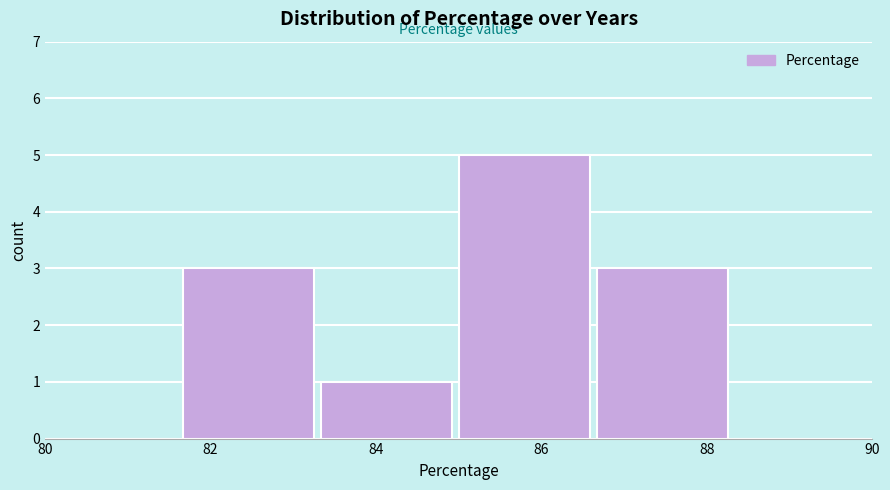

Which range on the x-axis has the tallest bar?

85.0 to 86.6